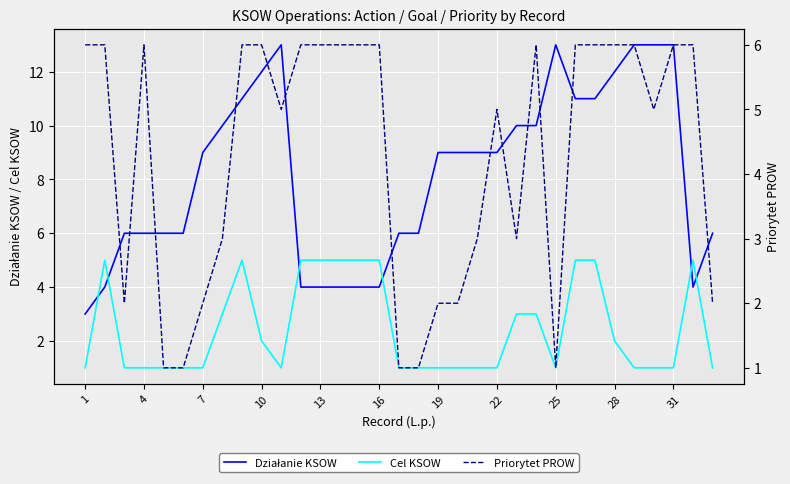

Reading left to right, what are all the values shown in this chart?

Działanie KSOW: 3	4	6	6	6	6	9	10	11	12	13	4	4	4	4	4	6	6	9	9	9	9	10	10	13	11	11	12	13	13	13	4	6
Cel KSOW: 1	5	1	1	1	1	1	3	5	2	1	5	5	5	5	5	1	1	1	1	1	1	3	3	1	5	5	2	1	1	1	5	1
Priorytet PROW: 6	6	2	6	1	1	2	3	6	6	5	6	6	6	6	6	1	1	2	2	3	5	3	6	1	6	6	6	6	5	6	6	2